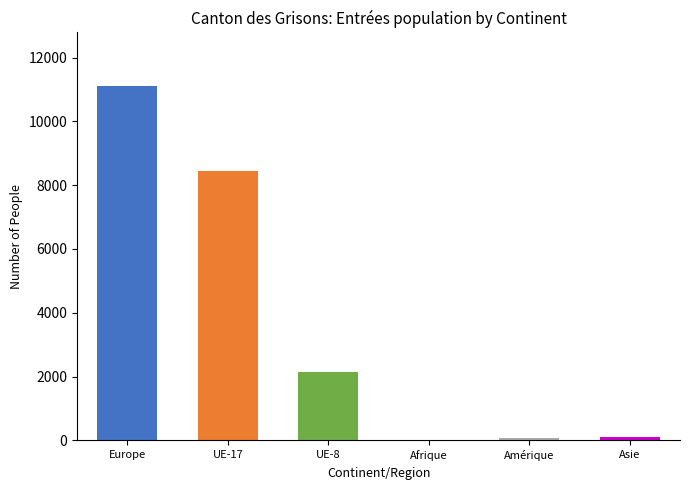

Does the chart contain stacked bars?

No